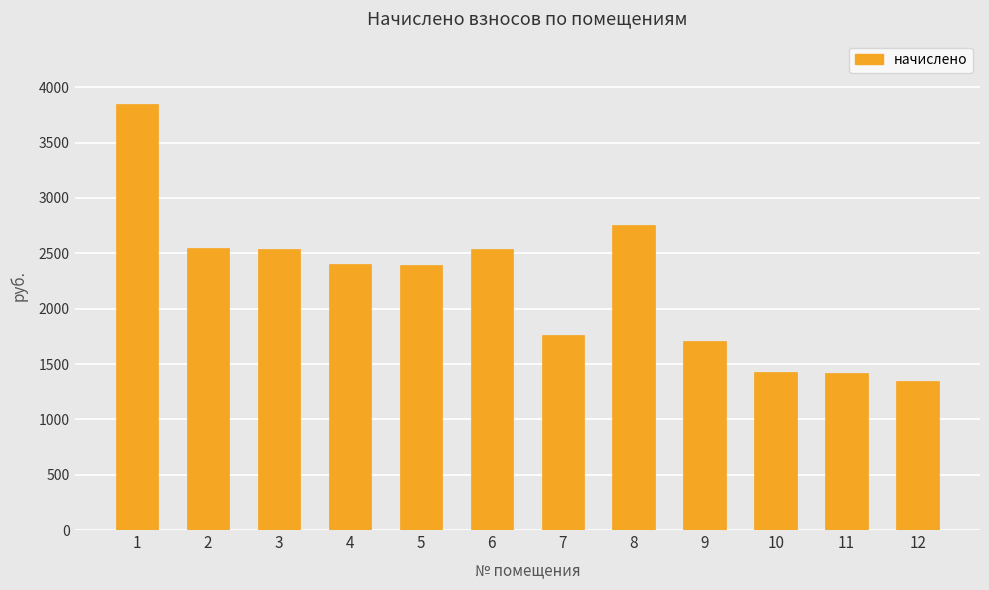

Is it true that the value at 12 is 1349.9?

True